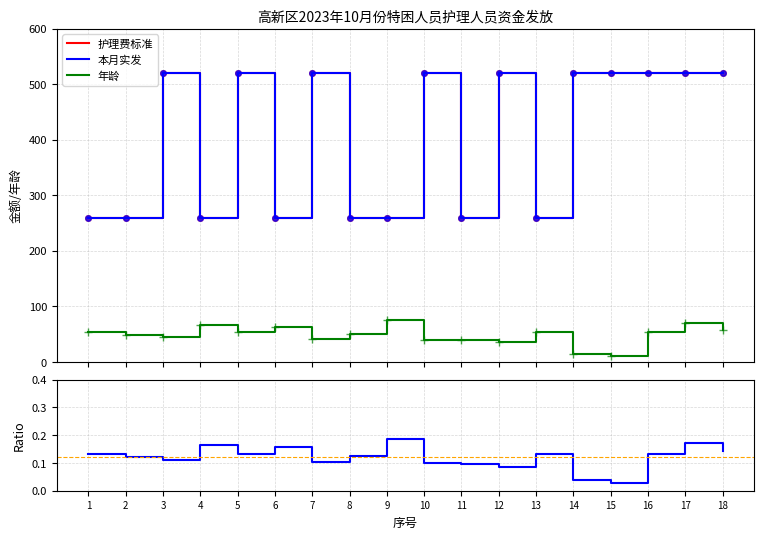

True or false: 年龄 and 本月实发 cross at least once.

False